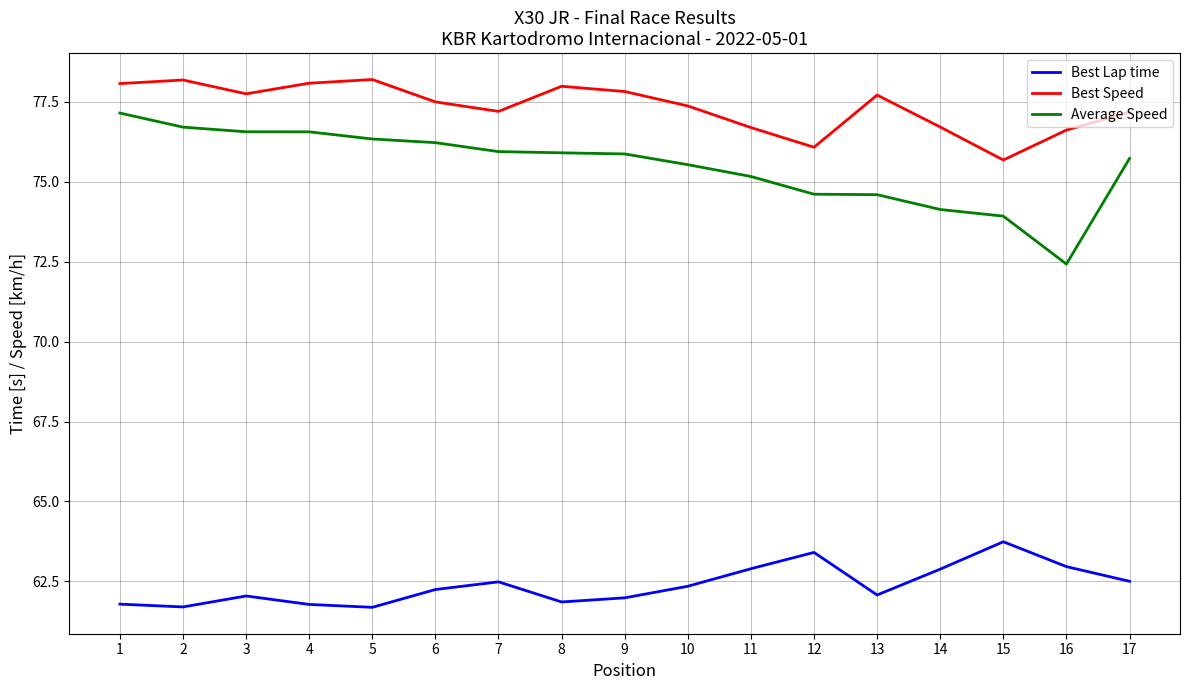

Rank the series by their maximum value, from highest to lowest.

Best Speed, Average Speed, Best Lap time